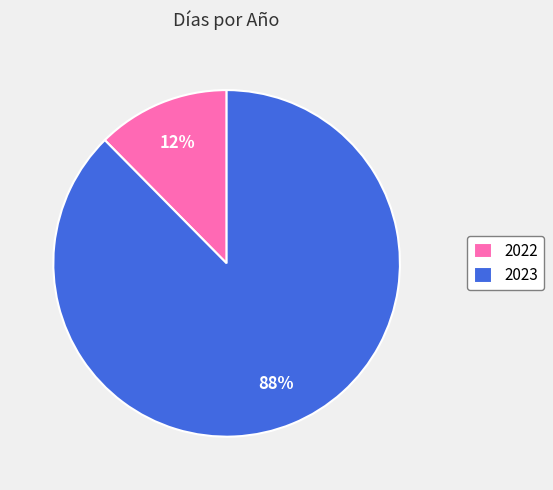

What percentage is the 2022 slice, to the nearest percent?

12%